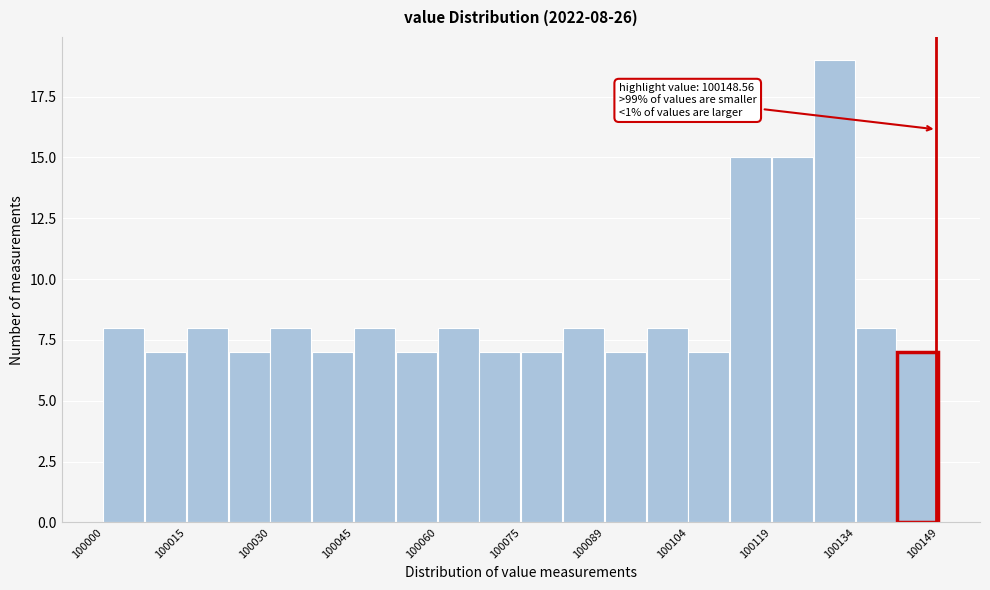

Around what value on the x-axis is the tallest bar? Give the approximate position of its centre, as read against the axis.

100130